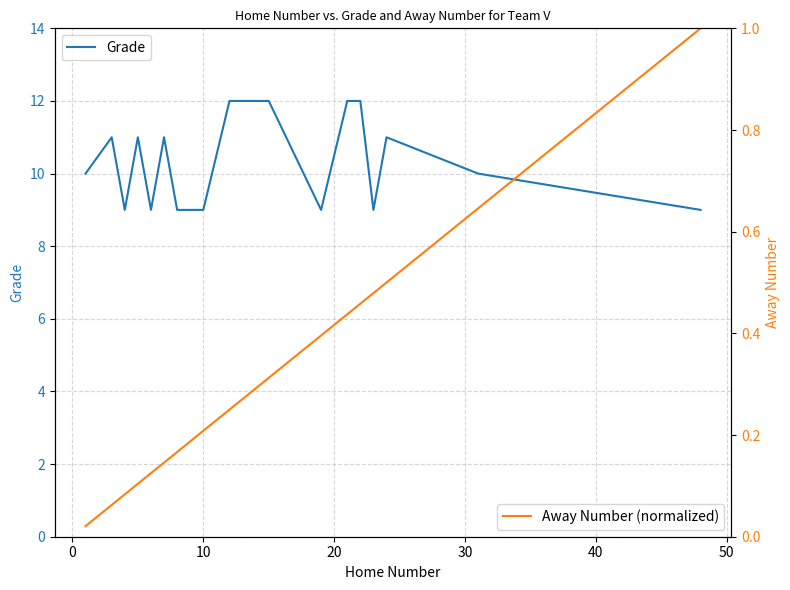

What is the highest value of the Grade series?

12